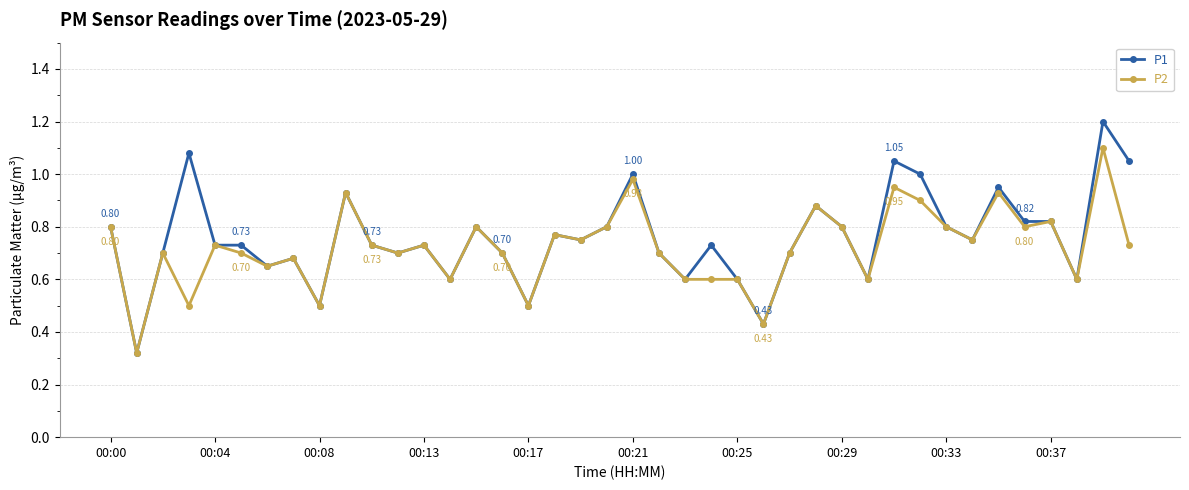

True or false: P2 has more than 0 points higher than both neighbors.

True